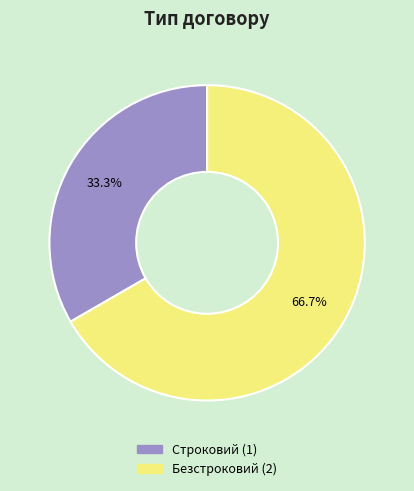

To the nearest percent, what is the difference between the largest and smallest slice percentages?

33%